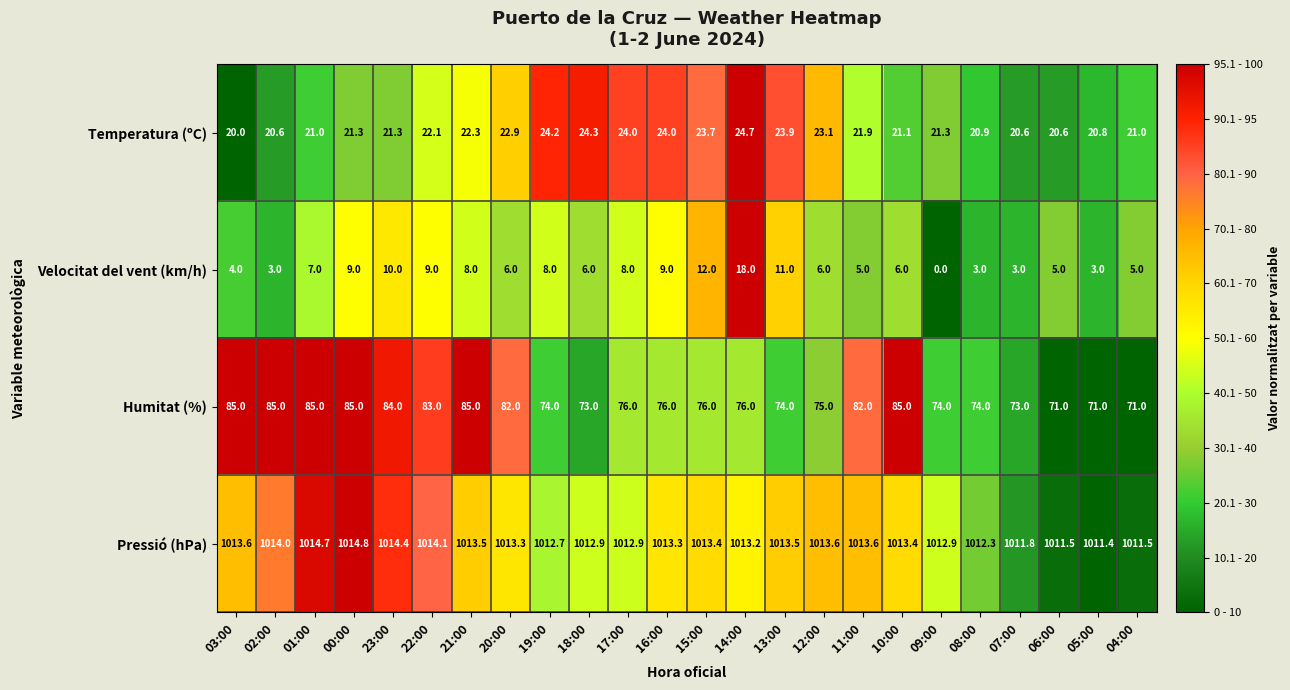

At which label does Humitat (%) first exceed 76?

03:00